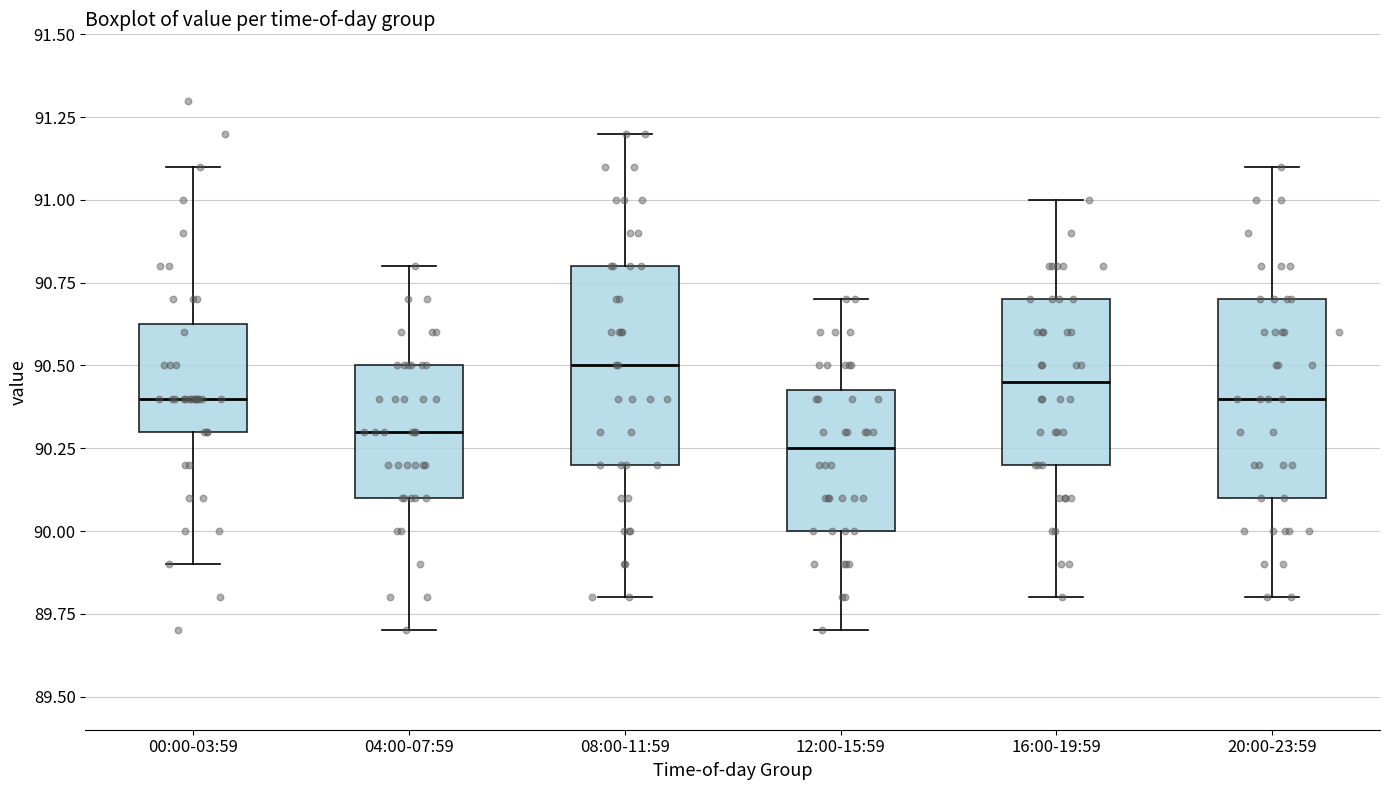

Reading left to right, read every box against the y-axis: the position of its median line, the range the box covers, and the ends of its whiskers. The values are not printed on the chart, so give them approximately, as read against the axis.

00:00-03:59: median 90.40, box 90.30 to 90.65, whiskers 89.90 to 91.10
04:00-07:59: median 90.30, box 90.10 to 90.50, whiskers 89.70 to 90.80
08:00-11:59: median 90.50, box 90.20 to 90.80, whiskers 89.80 to 91.20
12:00-15:59: median 90.25, box 90.00 to 90.45, whiskers 89.70 to 90.70
16:00-19:59: median 90.45, box 90.20 to 90.70, whiskers 89.80 to 91.00
20:00-23:59: median 90.40, box 90.10 to 90.70, whiskers 89.80 to 91.10